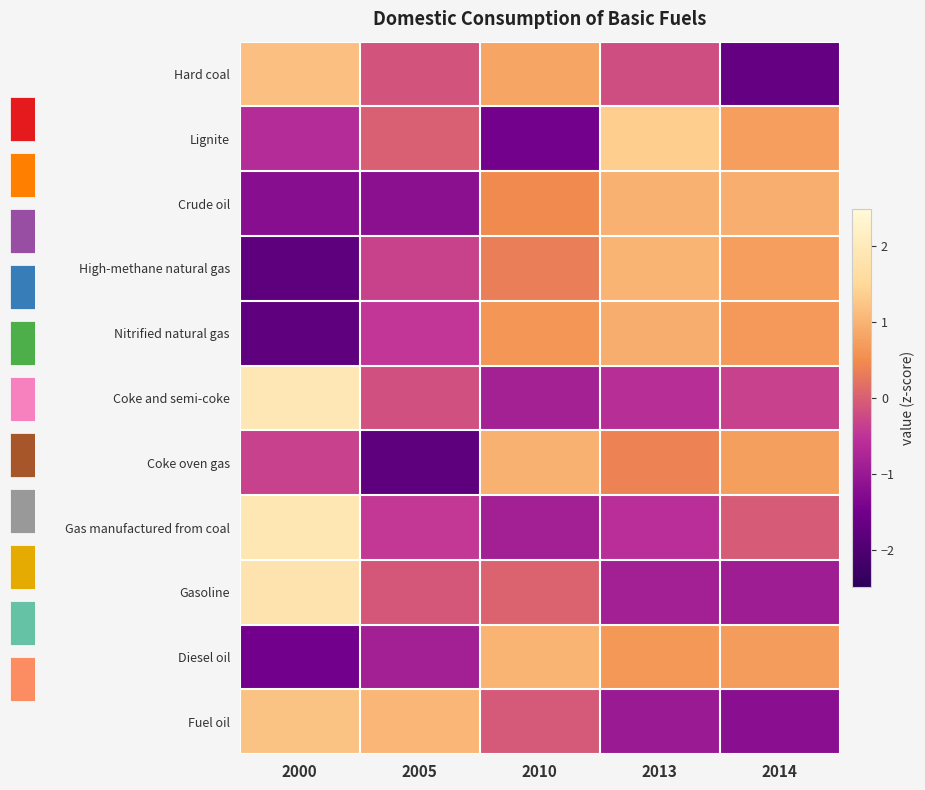

Rank the categories by High-methane natural gas value from lowest to highest.

2000, 2005, 2010, 2014, 2013